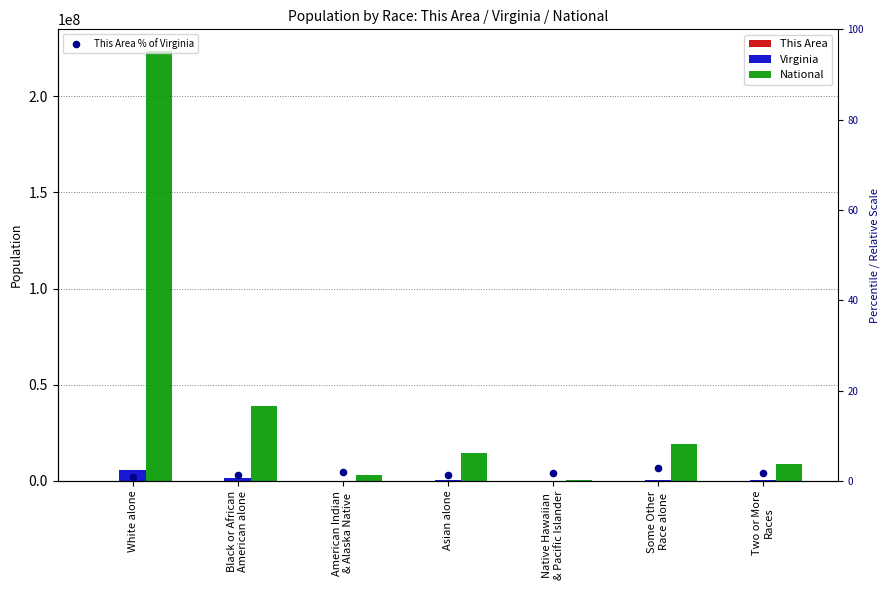

Which series reaches the maximum Y coordinate?

National